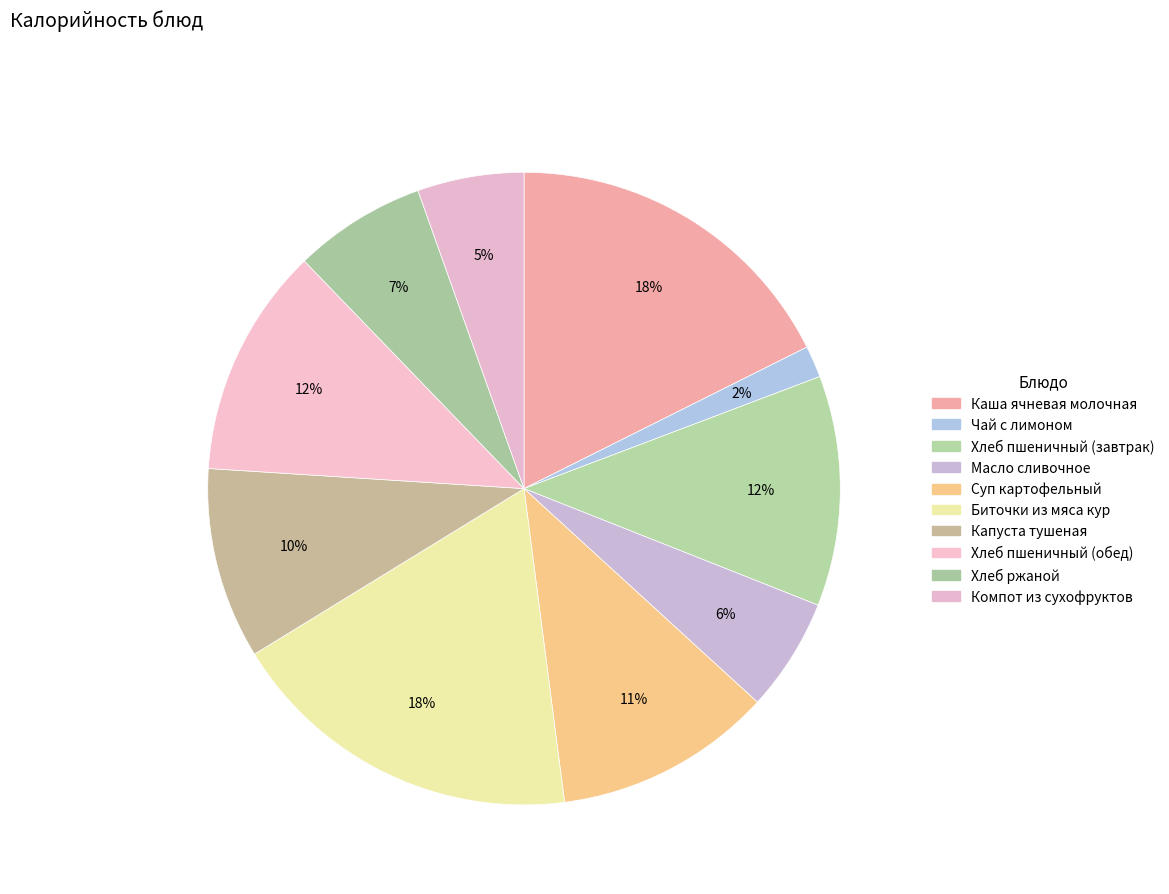

Count the number of slices in the pie.

10